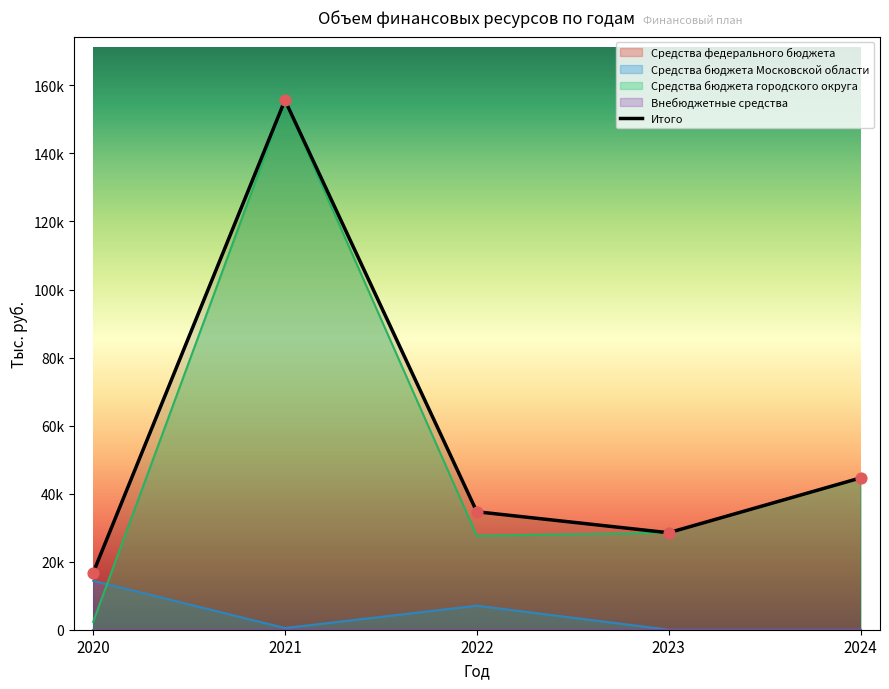

Which series has the widest spread of Y values?

Средства бюджета городского округа